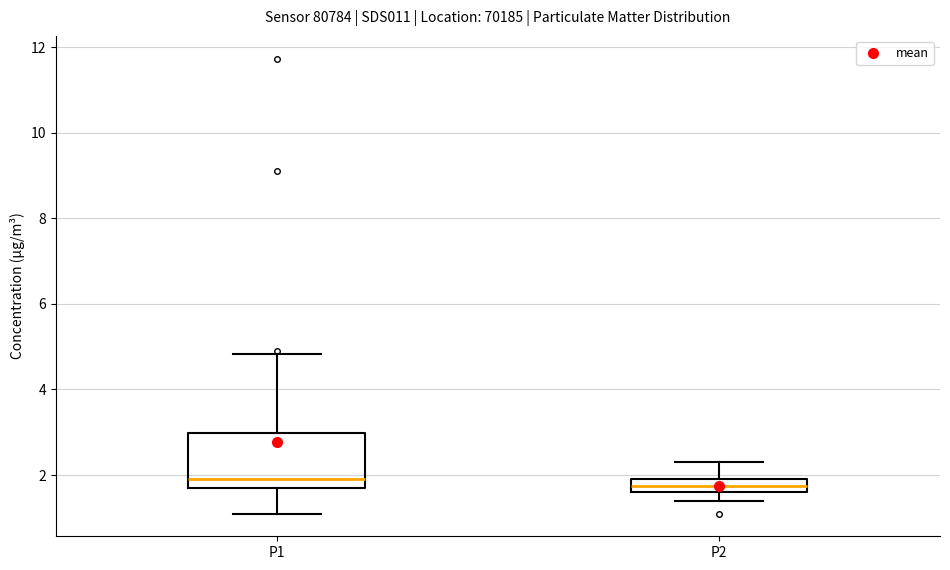

Where does the lower whisker of the box for P1 end on the y-axis? The values are not printed on the chart, so give them approximately, as read against the axis.

1.2